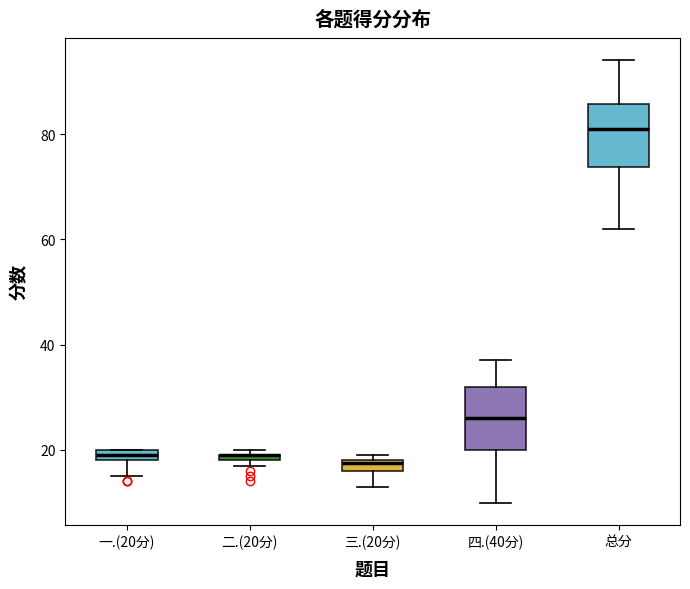

Where is the upper edge of the box for 三.(20分) on the y-axis? The values are not printed on the chart, so give them approximately, as read against the axis.

18